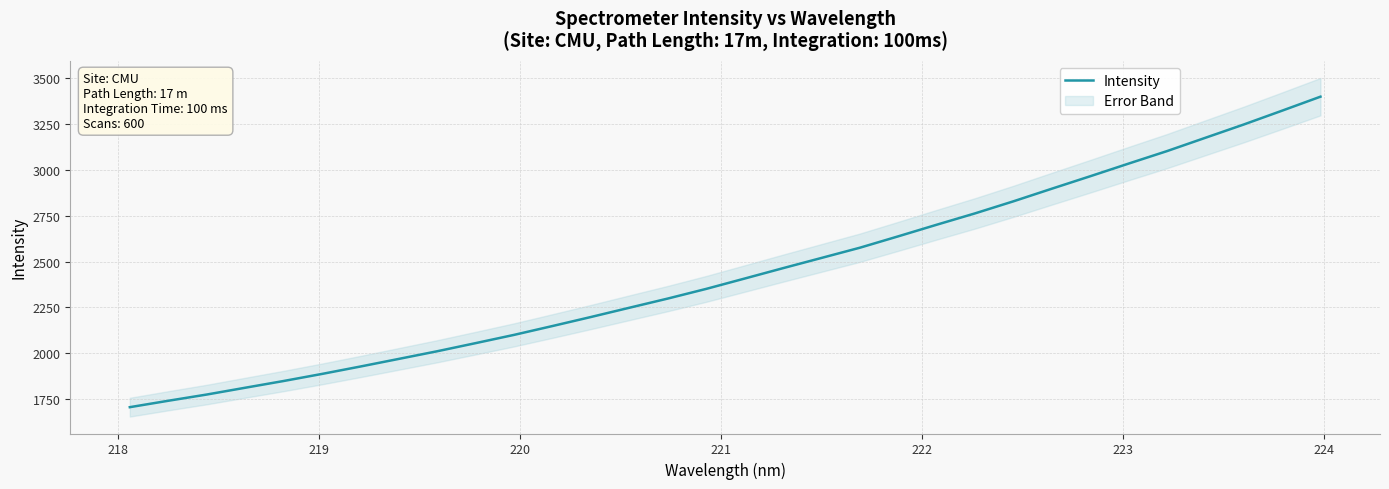

What is the minimum value for Intensity?

1706.7